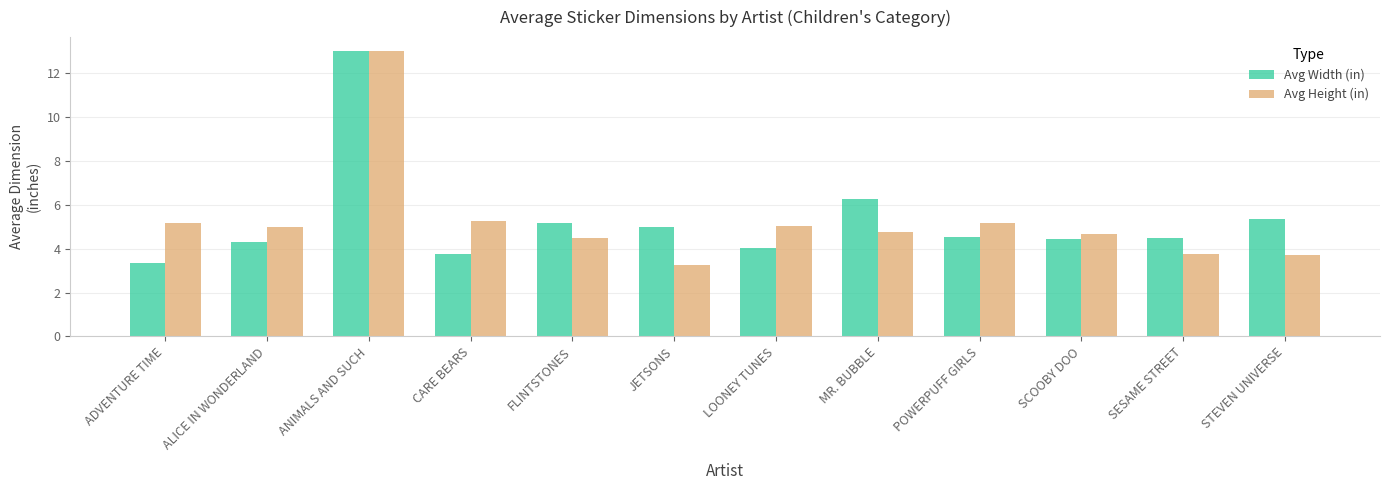

What is the average value of the Avg Width (in) series?

5.3